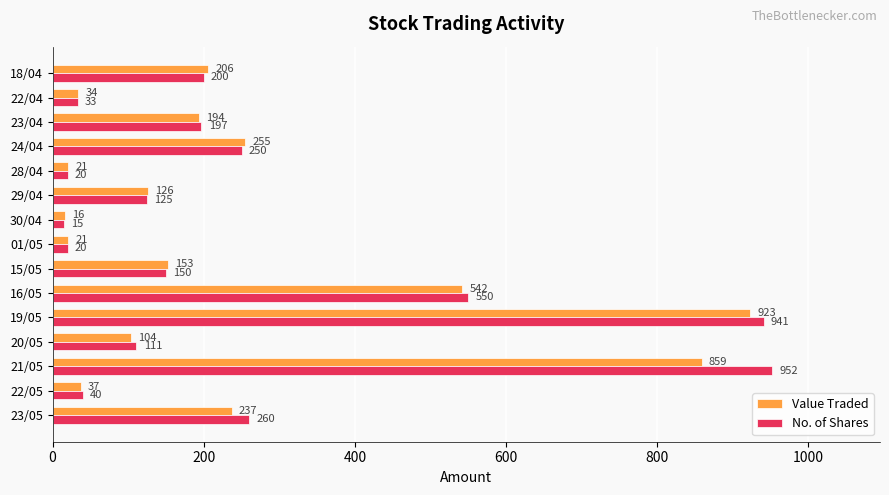

Rank the series at 15/05 from lowest to highest value.

No. of Shares, Value Traded